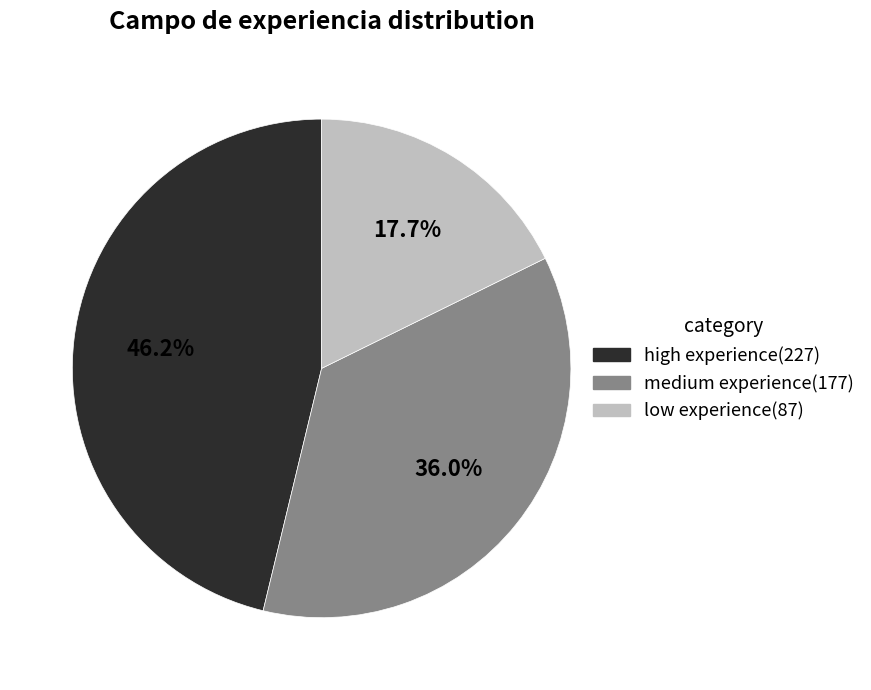

Is there any slice that represents more than half of the pie?

No